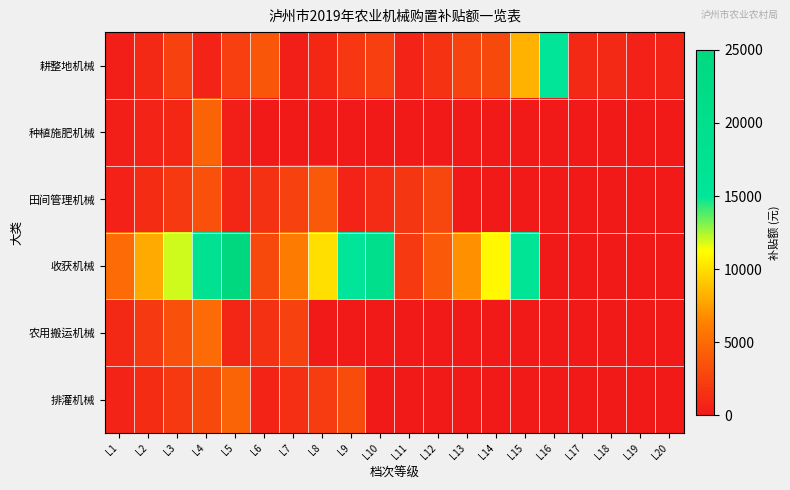

Rank the series at L1 from highest to lowest value.

收获机械, 农用搬运机械, 排灌机械, 田间管理机械, 种植施肥机械, 耕整地机械